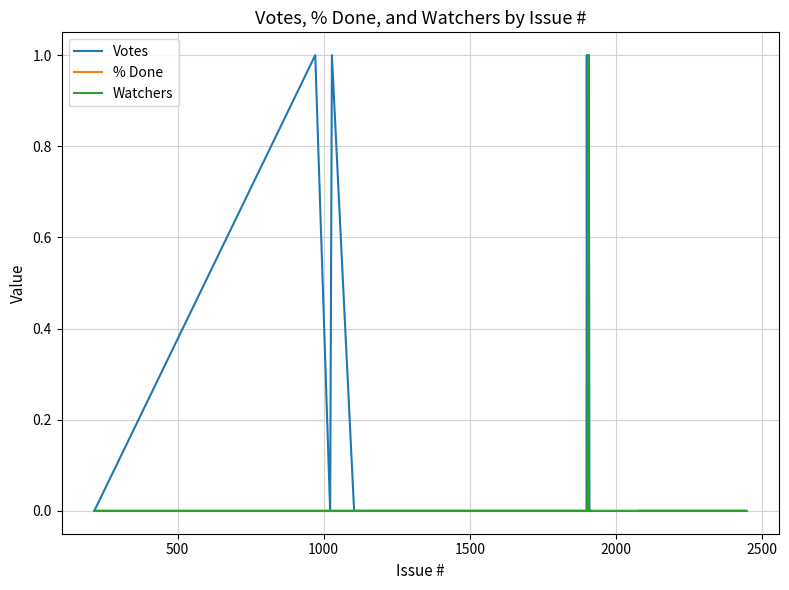

Reading left to right, transcribe all the data shown in this chart.

Votes: 0	0	0	0	0	0	0	0	0	0	0	0	0	0	0	0	0	0	1	0	1	0	0	0	0	0	0	0	0	0	0	0	0	1	0	1	1	0	0	0
% Done: 0	0	0	0	0	0	0	0	0	0	0	0	0	0	0	0	0	0	0	0	0	0	0	0	0	0	0	0	0	0	0	0	0	0	0	0	0	0	0	0
Watchers: 0	0	0	0	0	0	0	0	0	0	0	0	0	0	0	0	0	0	0	0	0	0	0	0	0	0	0	0	0	0	0	0	0	0	0	1	0	0	0	0